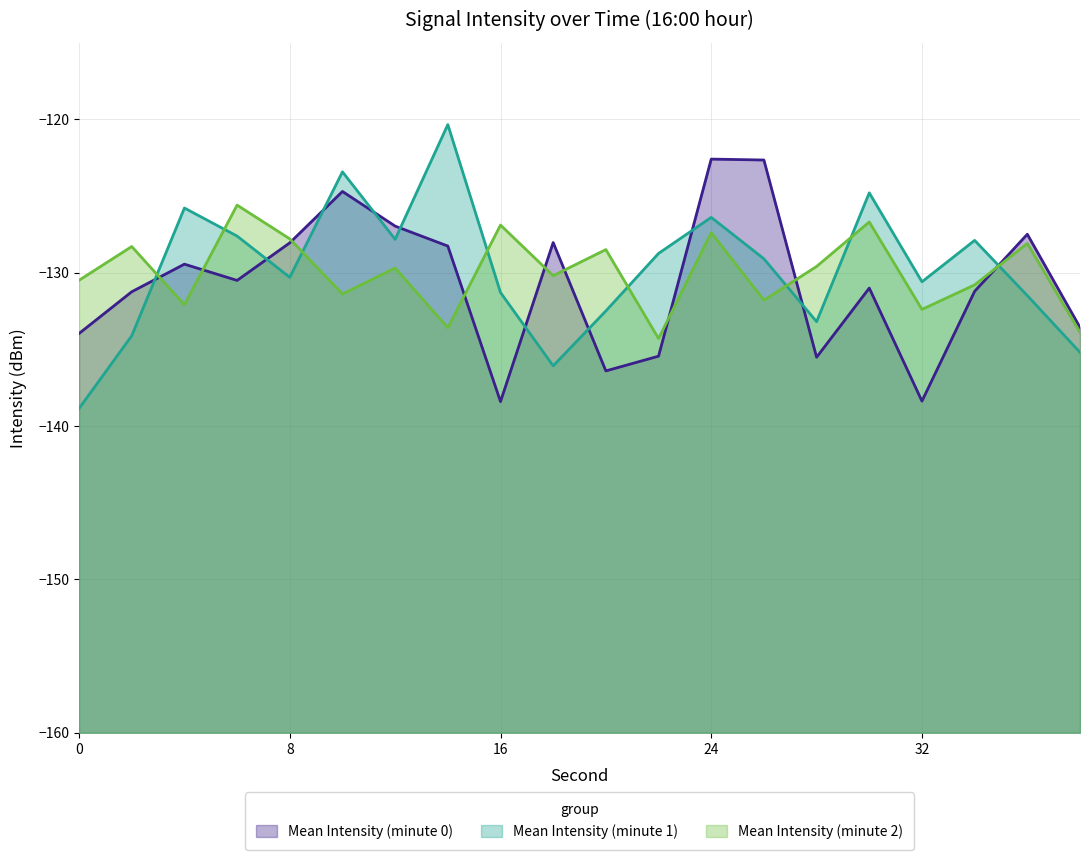

What is the total value across all series at 8?

-386.2